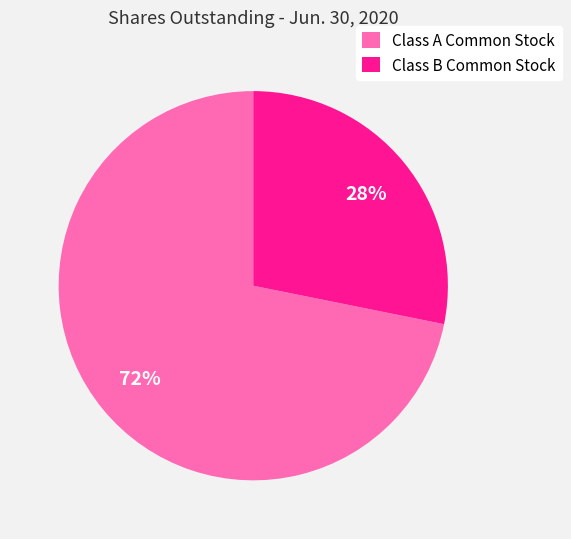

To the nearest percent, what is the average slice percentage?

50%